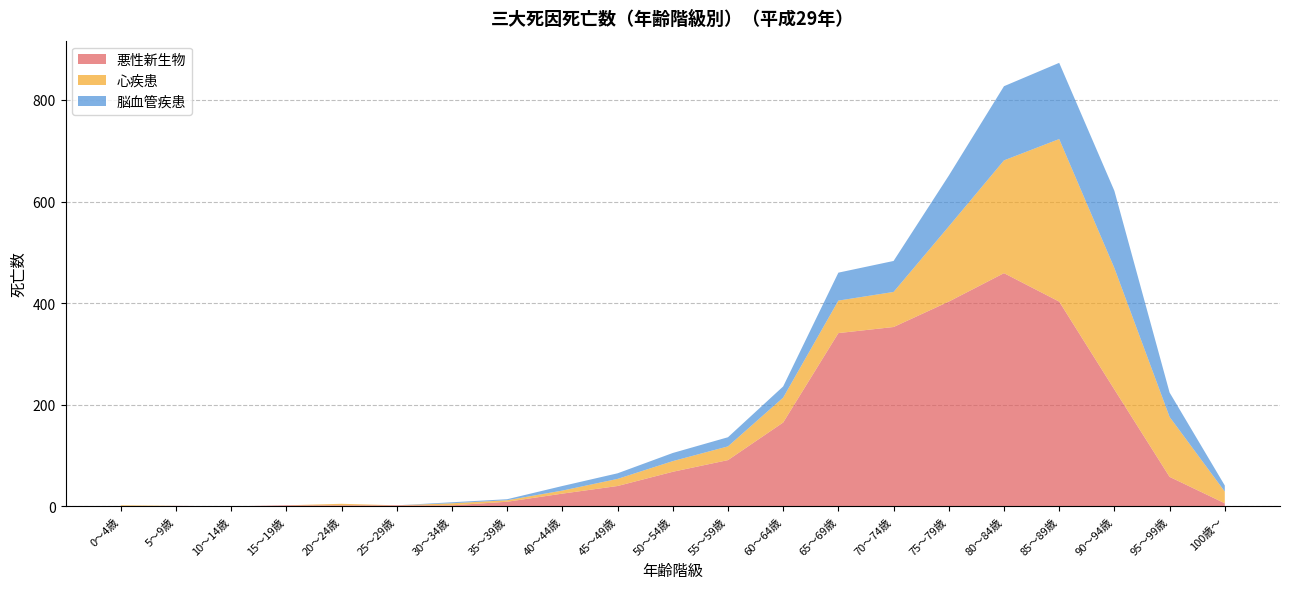

Reading left to right, extract all data points from this chart.

悪性新生物: 0～4歳=0	5～9歳=1	10～14歳=0	15～19歳=2	20～24歳=2	25～29歳=2	30～34歳=2	35～39歳=9	40～44歳=25	45～49歳=40	50～54歳=68	55～59歳=91	60～64歳=165	65～69歳=341	70～74歳=353	75～79歳=403	80～84歳=459	85～89歳=403	90～94歳=230	95～99歳=58	100歳～=6
心疾患: 0～4歳=2	5～9歳=0	10～14歳=0	15～19歳=0	20～24歳=3	25～29歳=0	30～34歳=4	35～39歳=3	40～44歳=6	45～49歳=14	50～54歳=21	55～59歳=27	60～64歳=49	65～69歳=64	70～74歳=69	75～79歳=148	80～84歳=222	85～89歳=320	90～94歳=239	95～99歳=118	100歳～=23
脳血管疾患: 0～4歳=0	5～9歳=0	10～14歳=0	15～19歳=0	20～24歳=0	25～29歳=0	30～34歳=2	35～39歳=2	40～44歳=9	45～49歳=11	50～54歳=16	55～59歳=18	60～64歳=22	65～69歳=55	70～74歳=61	75～79歳=100	80～84歳=146	85～89歳=150	90～94歳=152	95～99歳=48	100歳～=12